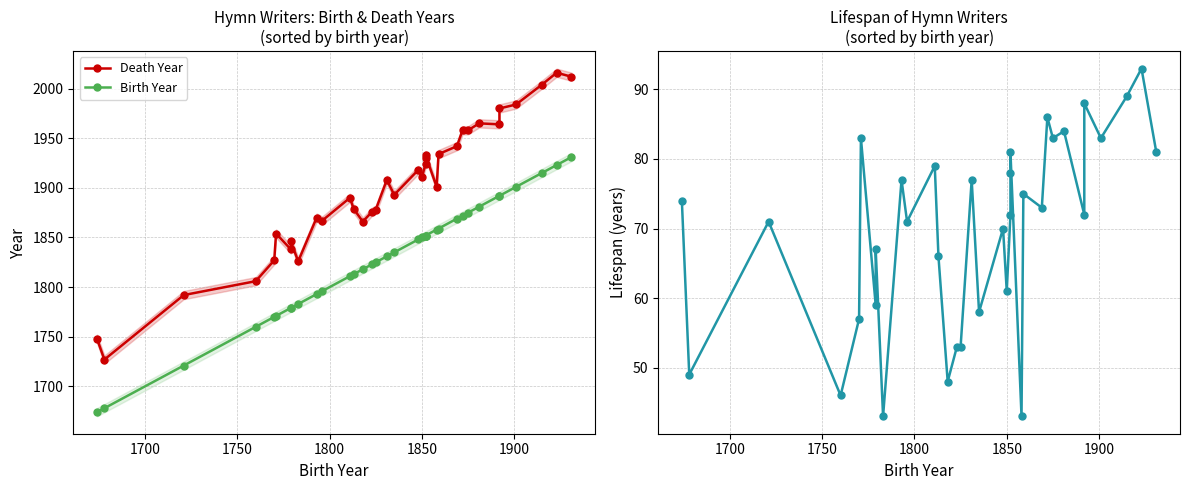

True or false: Birth Year has more than 1 points higher than both neighbors.

False